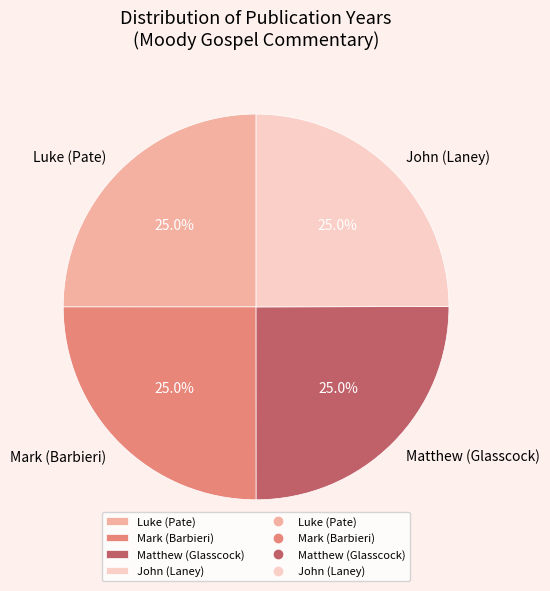

Does Matthew (Glasscock) account for over 50% of the chart?

No